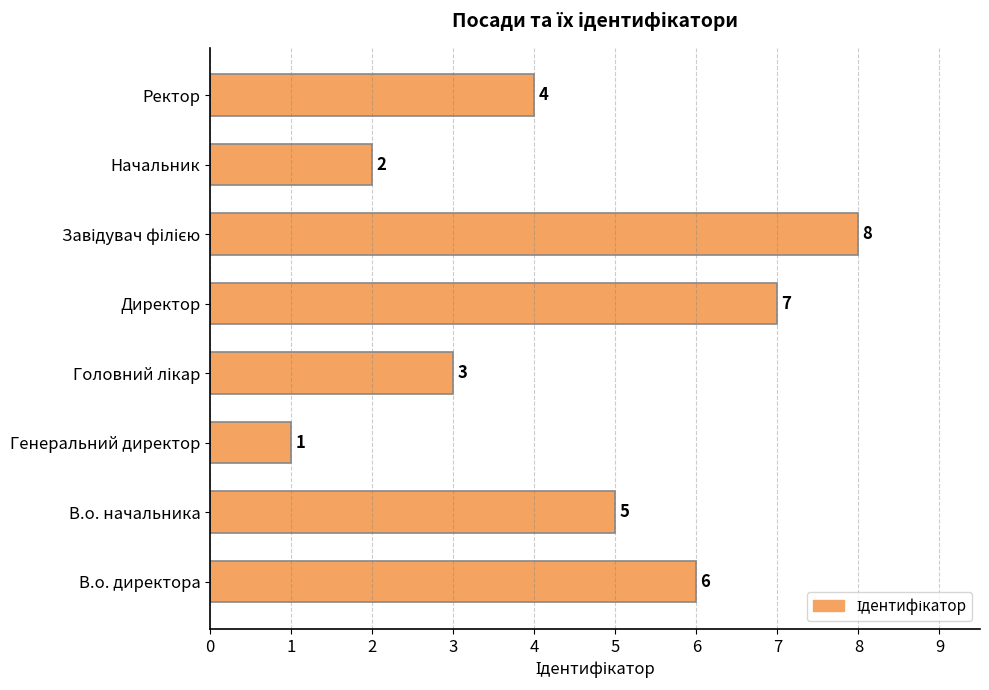

At which category does the chart reach its minimum across all series?

Генеральний директор